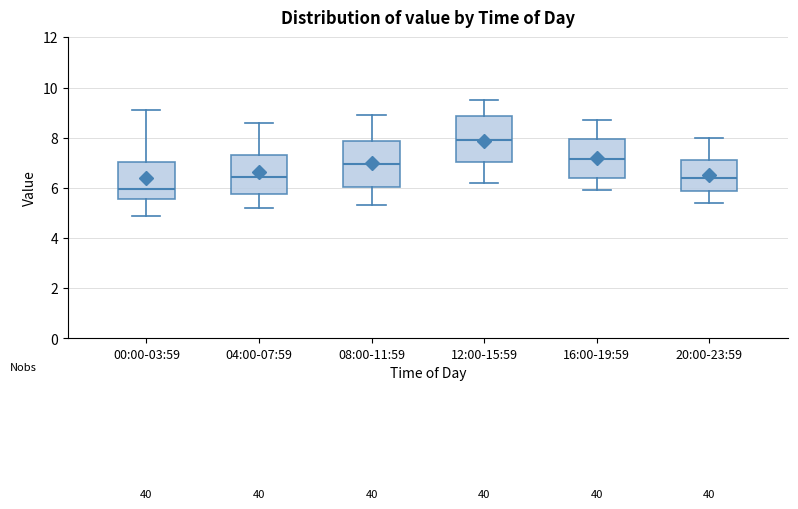

Where is the upper edge of the box for 00:00-03:59 on the y-axis? The values are not printed on the chart, so give them approximately, as read against the axis.

7.0